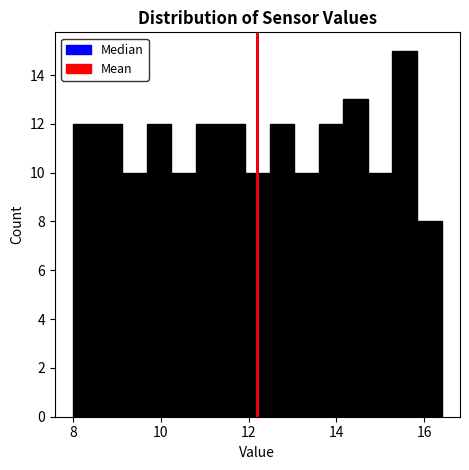

Read against the x-axis, roughly where is the centre of the tallest bar?

15.6